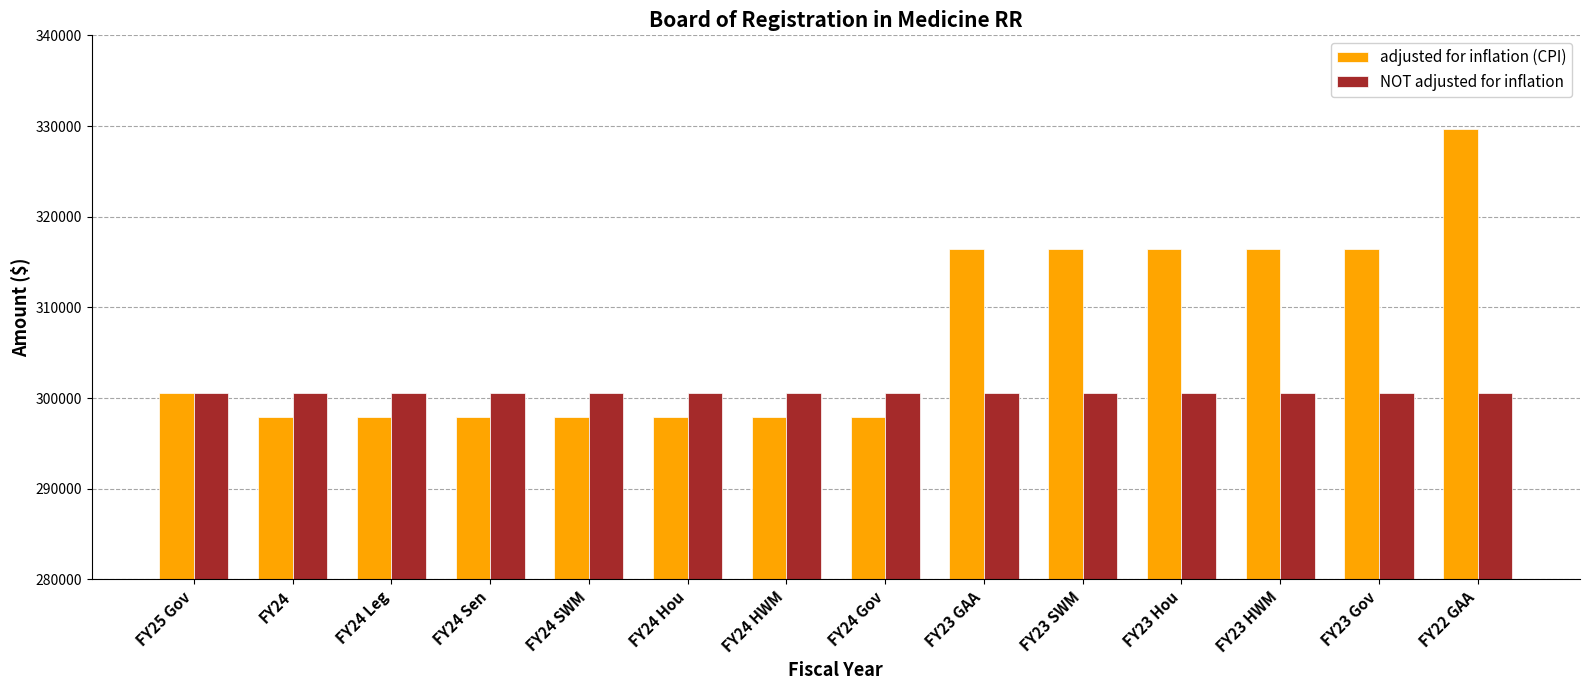

Is the value of adjusted for inflation (CPI) at FY23 GAA greater than the value of NOT adjusted for inflation at FY23 Hou?

Yes